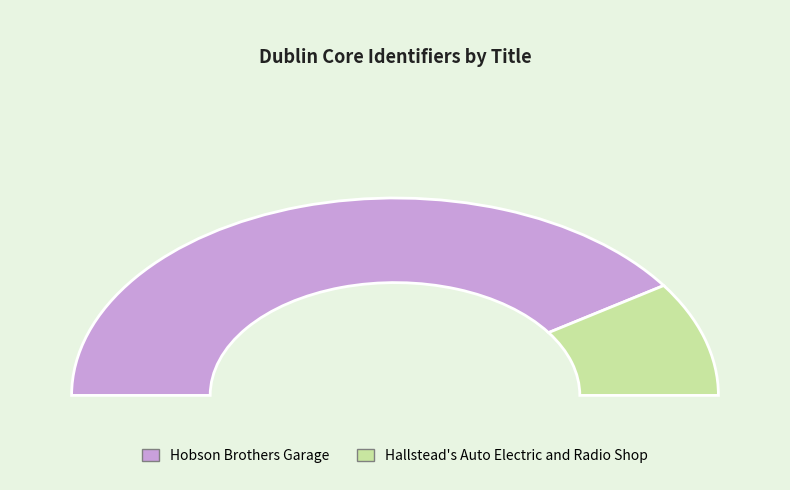

What is the largest slice in the pie chart?

Hobson Brothers Garage